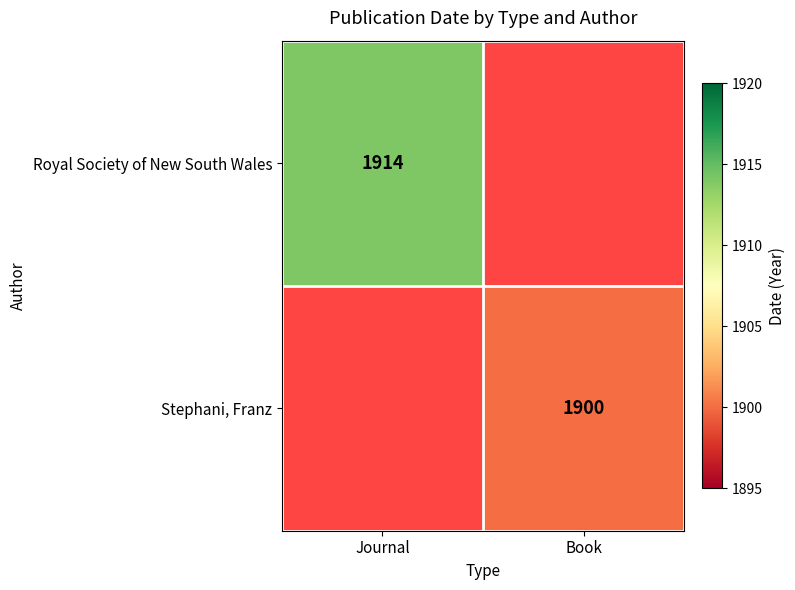

Is it true that Royal Society of New South Wales equals 1914 at Journal?

True